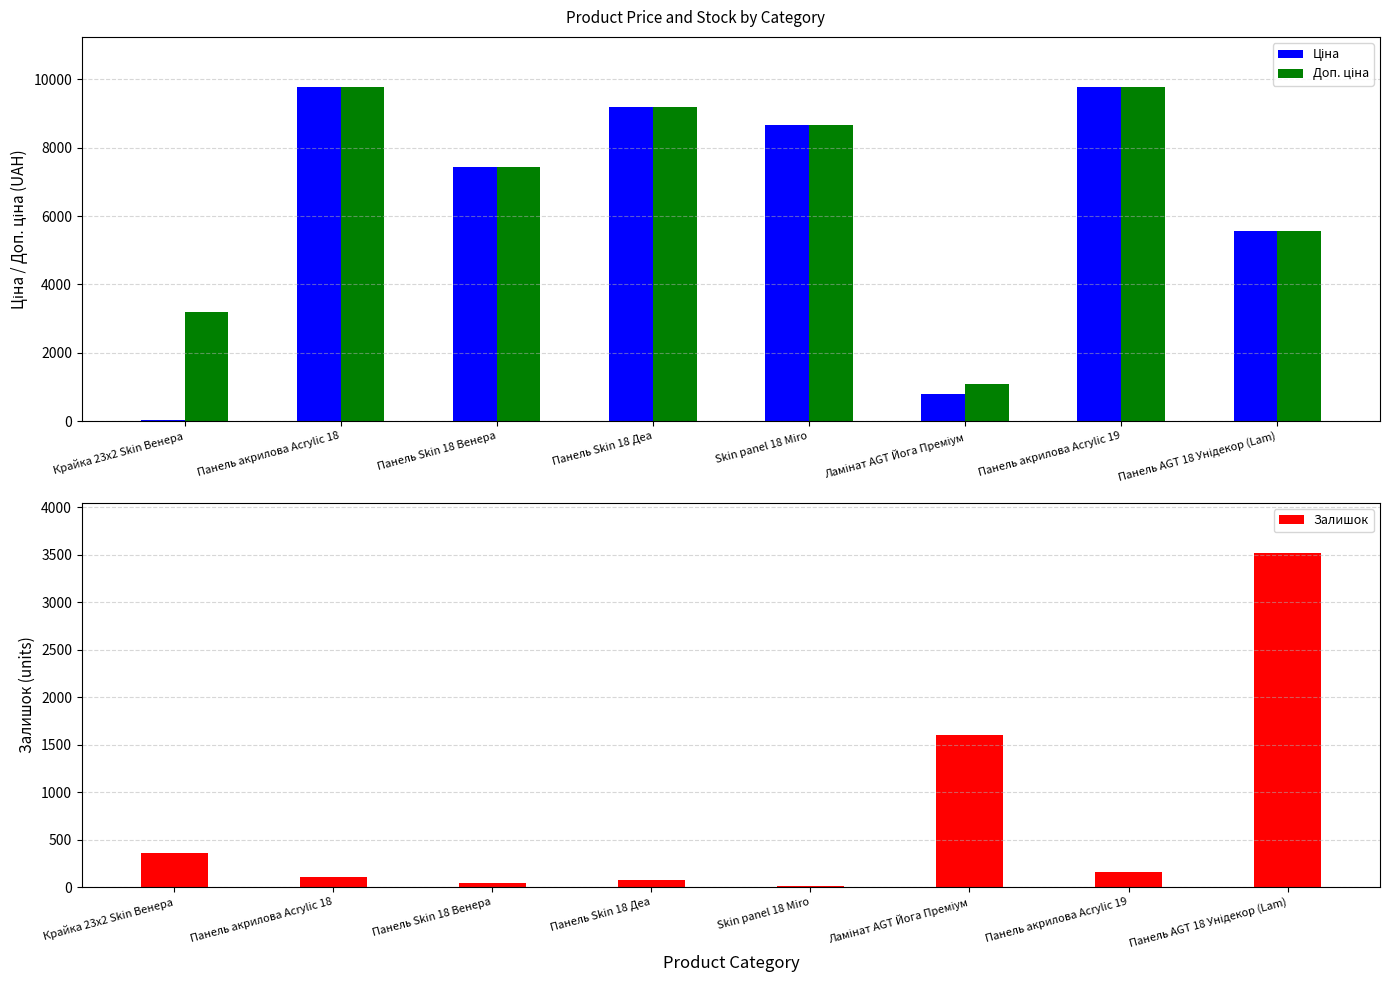

Rank the series at Ламінат AGT Йога Преміум from lowest to highest value.

Ціна, Доп. ціна, Залишок